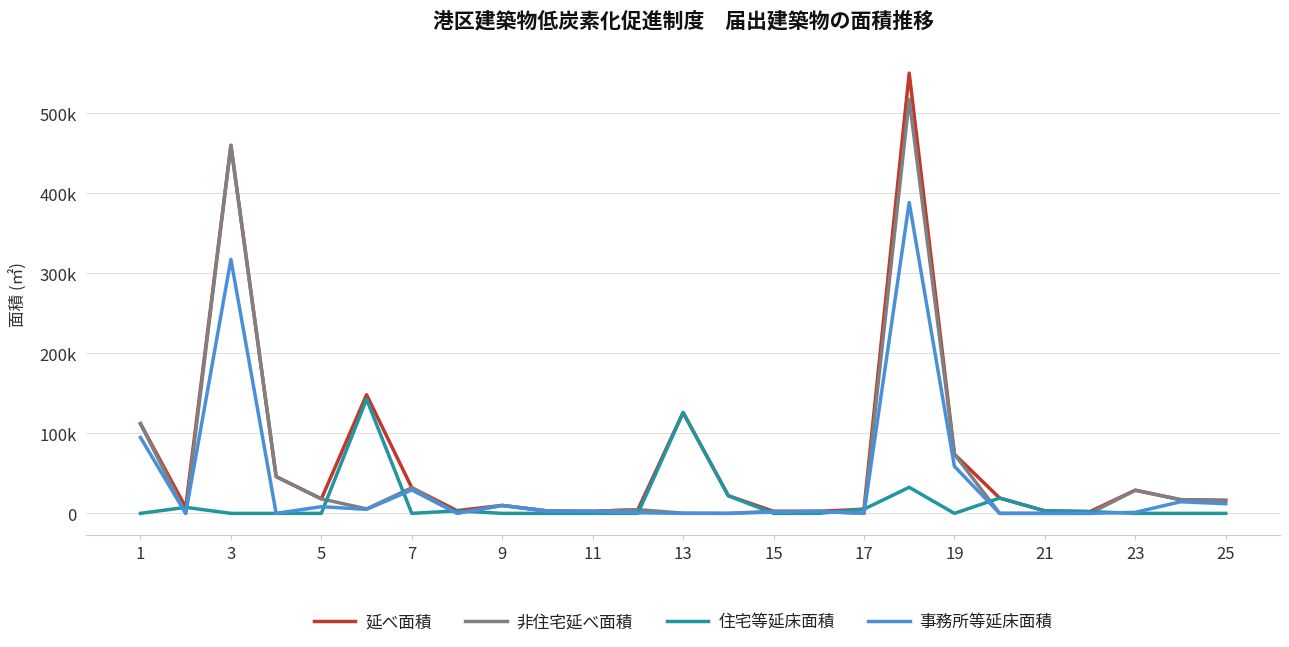

True or false: 延べ面積 has more than 1 interior local peaks.

True